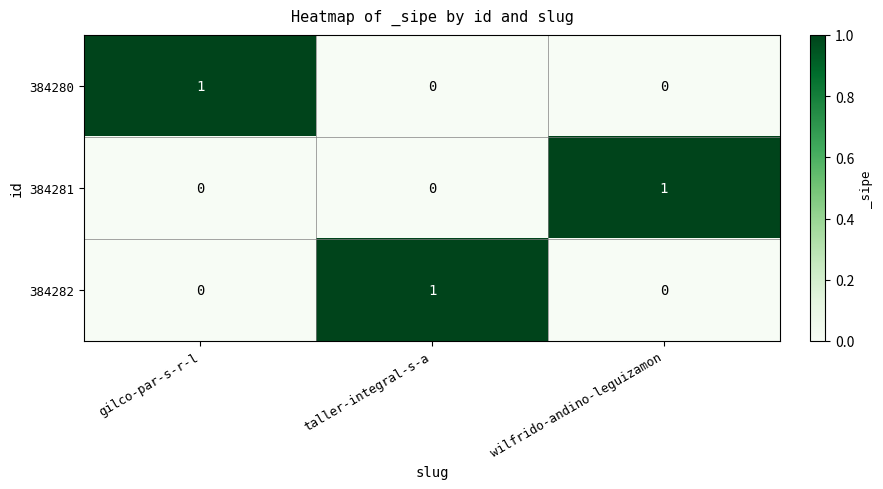

What is the total value across all series at taller-integral-s-a?

1